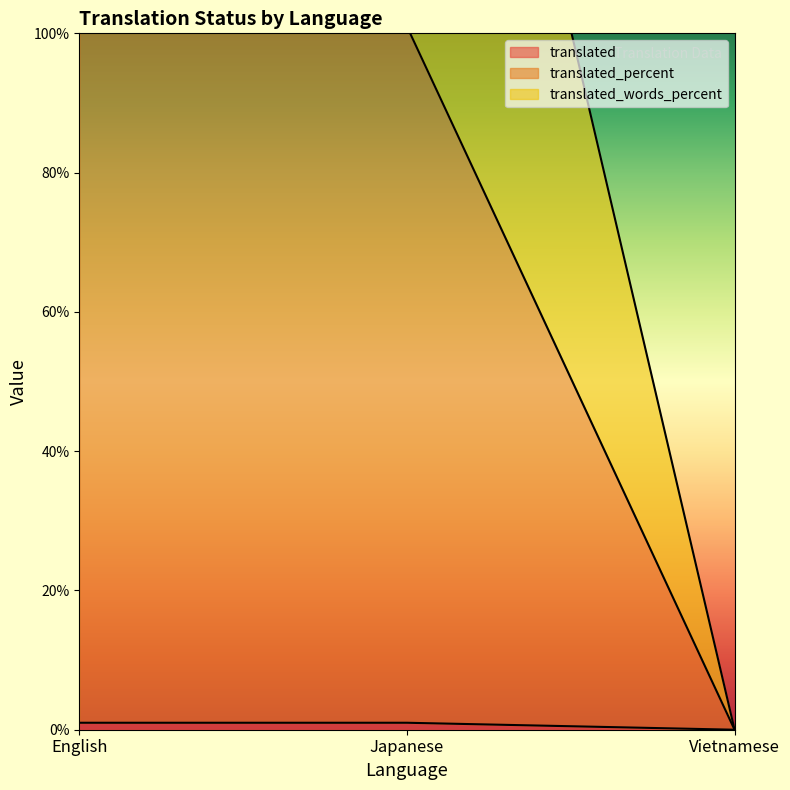

Reading right to left, transcribe all the data shown in this chart.

translated: Vietnamese=0	Japanese=1	English=1
translated_percent: Vietnamese=0	Japanese=201	English=201
translated_words_percent: Vietnamese=0	Japanese=101	English=101